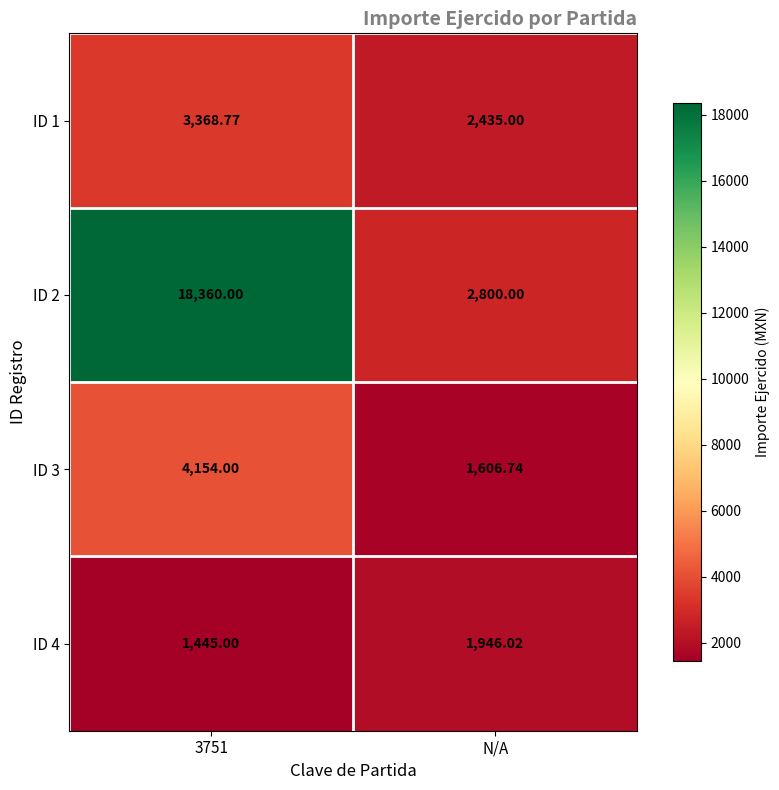

Which series has the widest spread of values?

ID 2